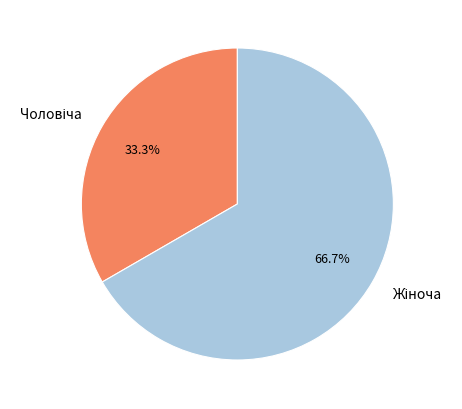

Is there any slice that represents more than half of the pie?

Yes